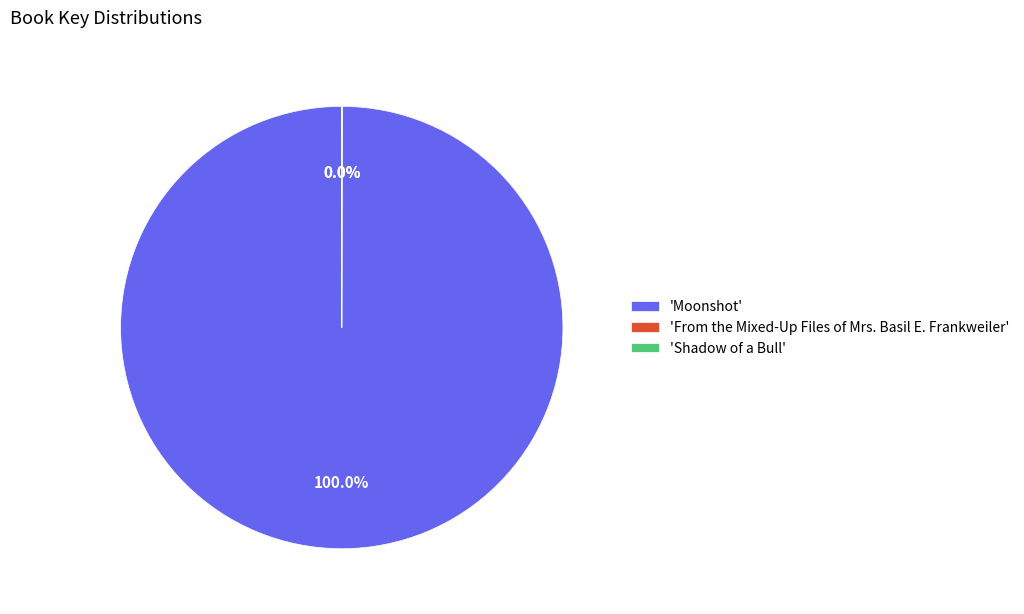

What is the largest slice in the pie chart?

'Moonshot'